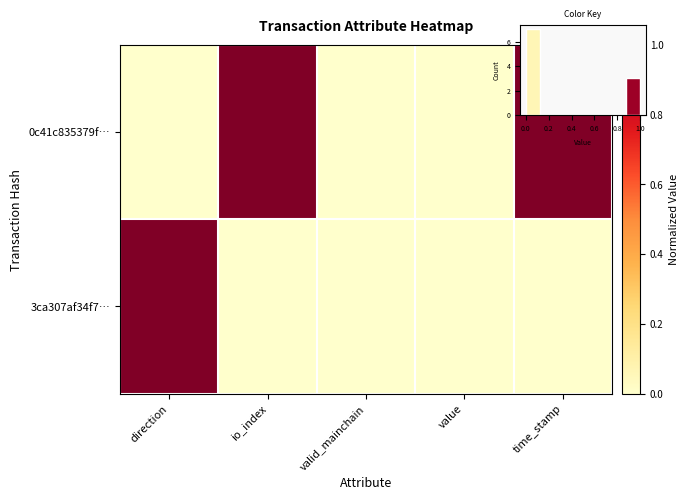

List the labels in order of row_0 value, largest first.

io_index, time_stamp, direction, valid_mainchain, value